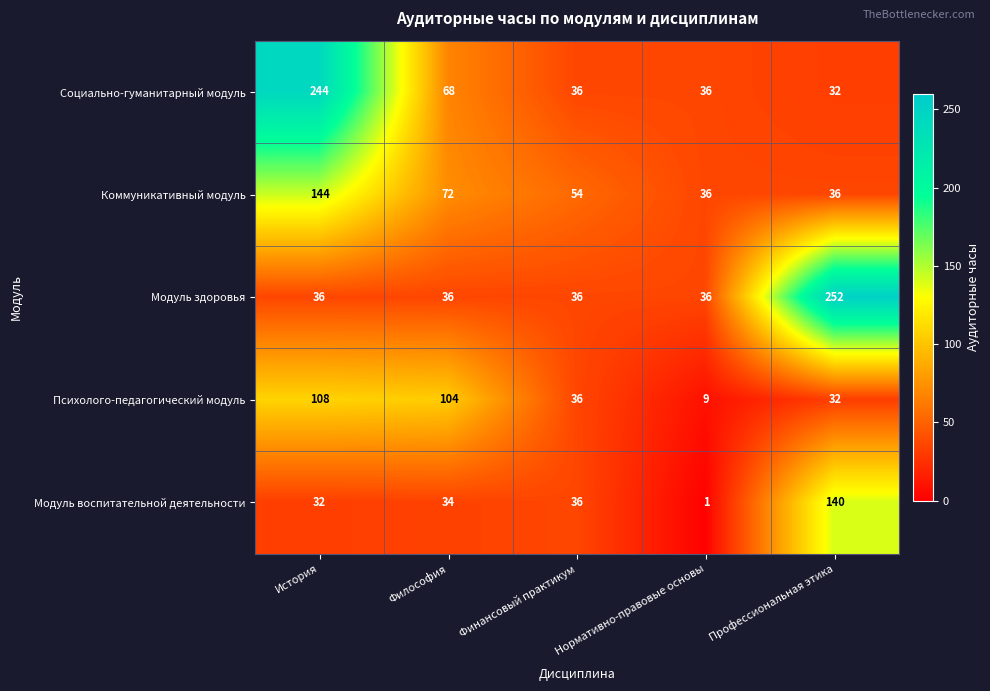

Which series has the largest total across all categories?

Социально-гуманитарный модуль